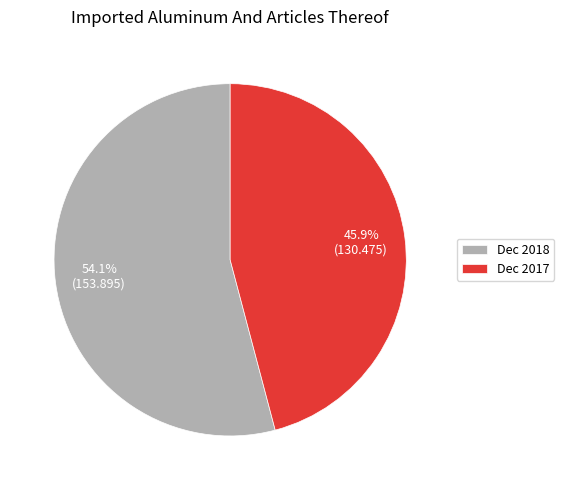

How many segments does this pie chart have?

2